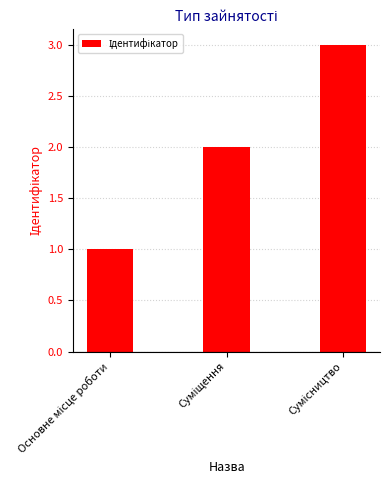

How many distinct data groups are displayed?

1